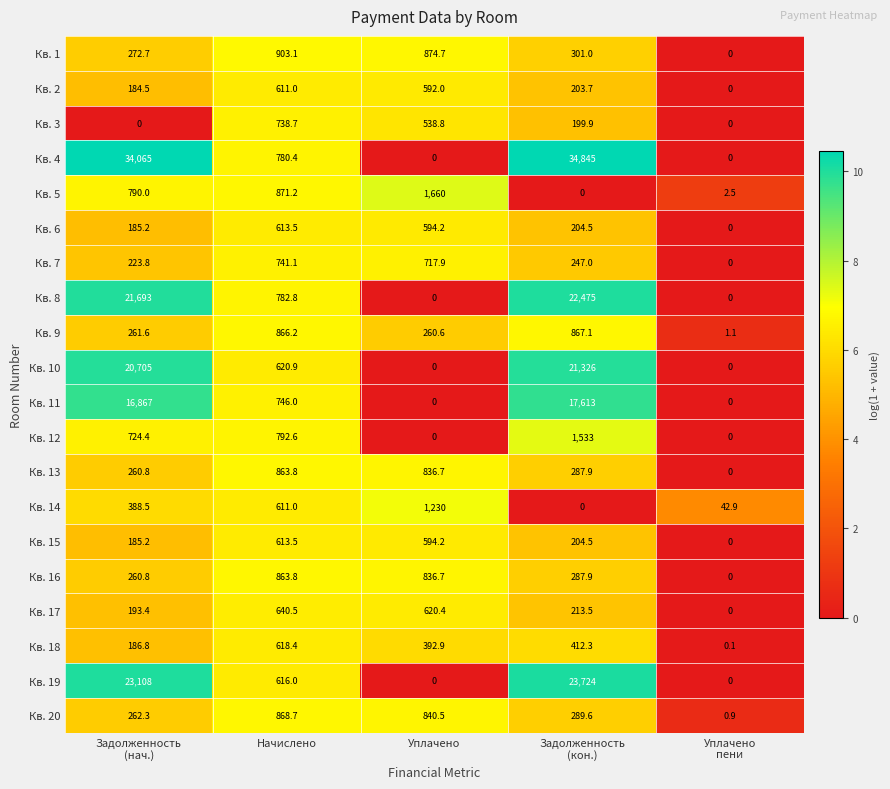

What is the average value of the Кв. 3 series?

295.5